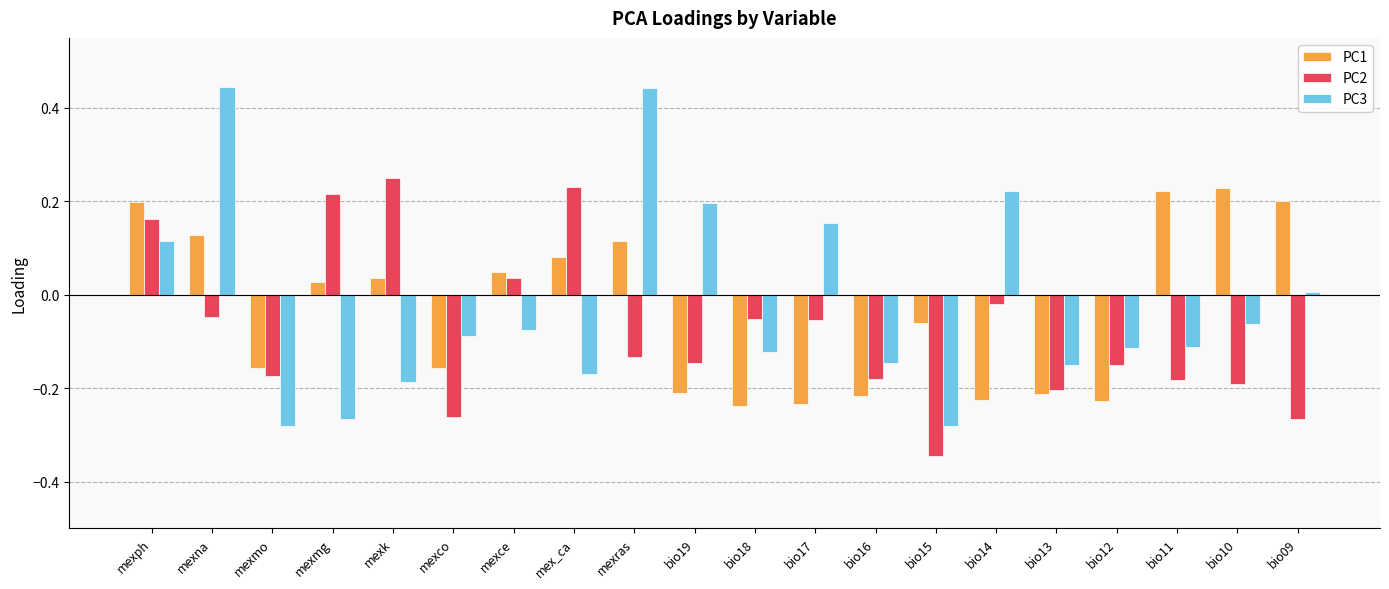

At which category is the sum across all series the highest?

mexna